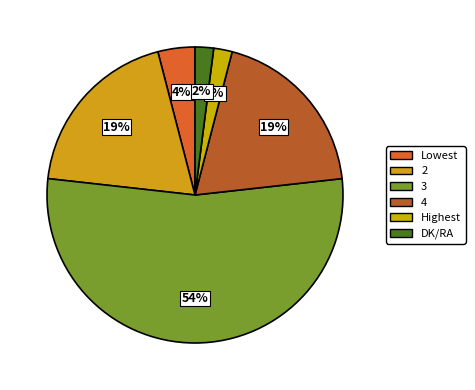

What is the majority slice?

3